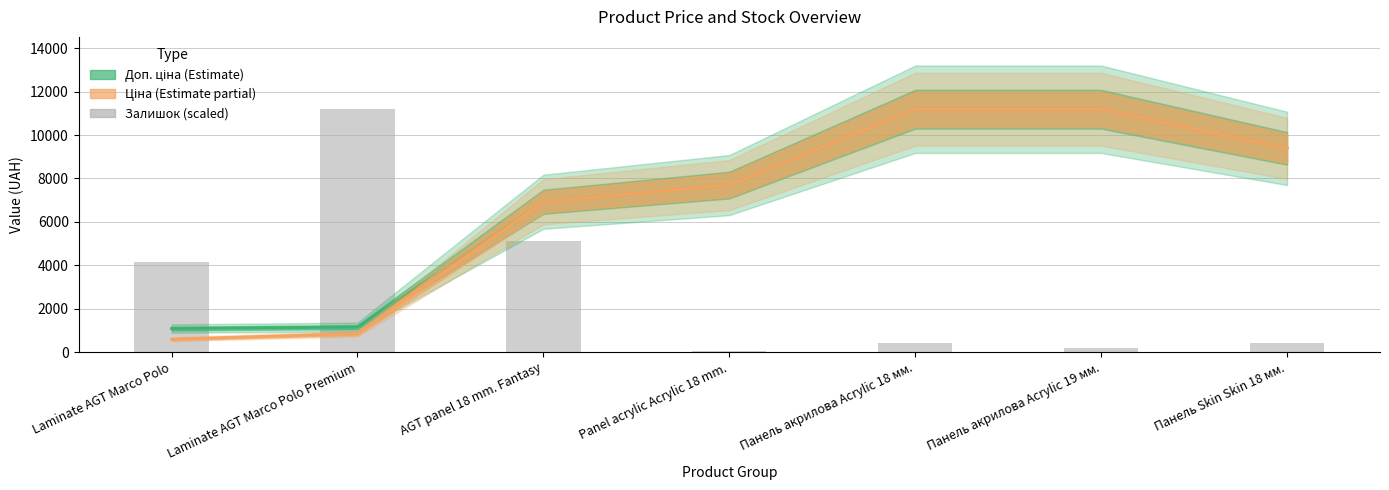

At which category does the chart reach its minimum across all series?

Panel acrylic Acrylic 18 mm.